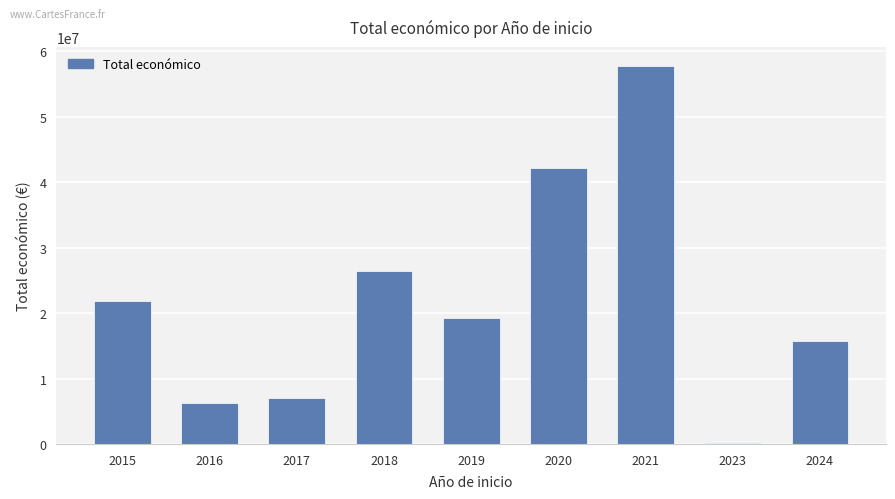

The value at 2017 is 9699117. True or false?

False